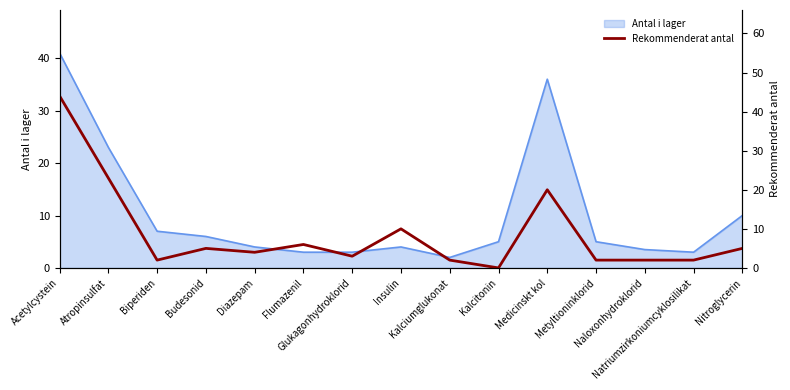

What is the greatest value displayed?

44